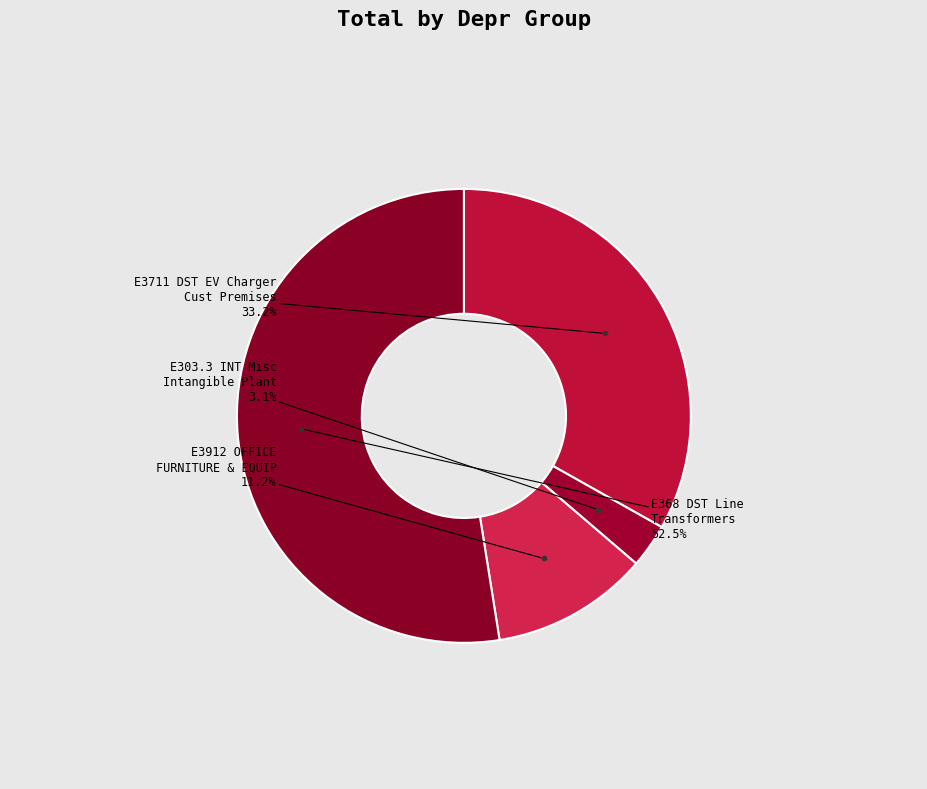

Which slice is the largest?

E368 DST Line Transformers